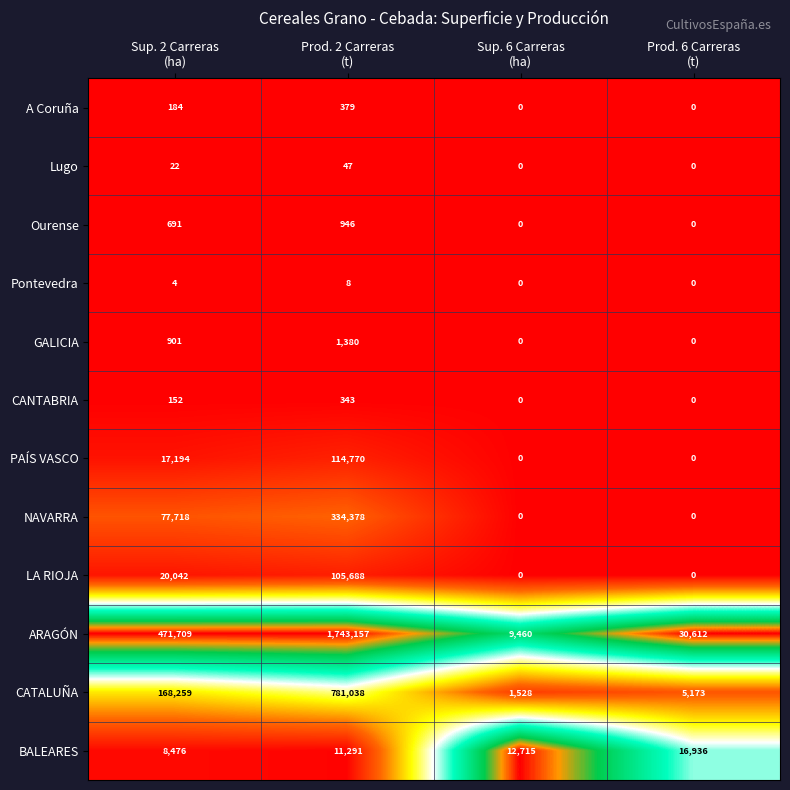

How many series are shown in this chart?

12